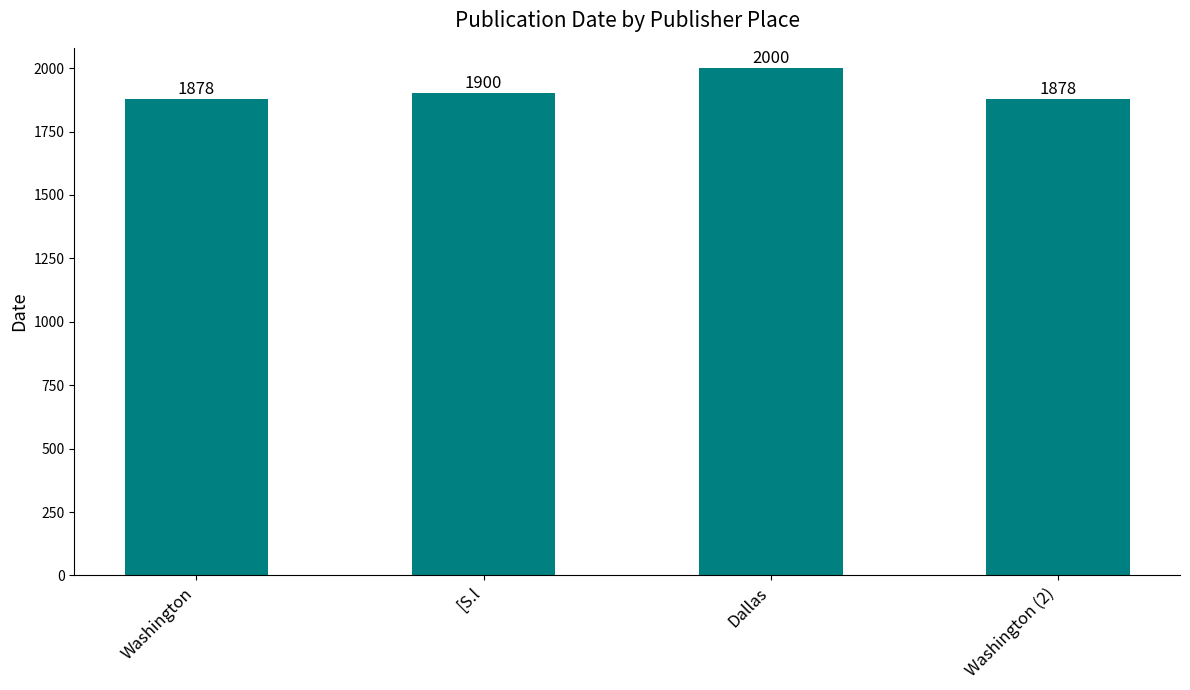

What is the sum of all values?

7656